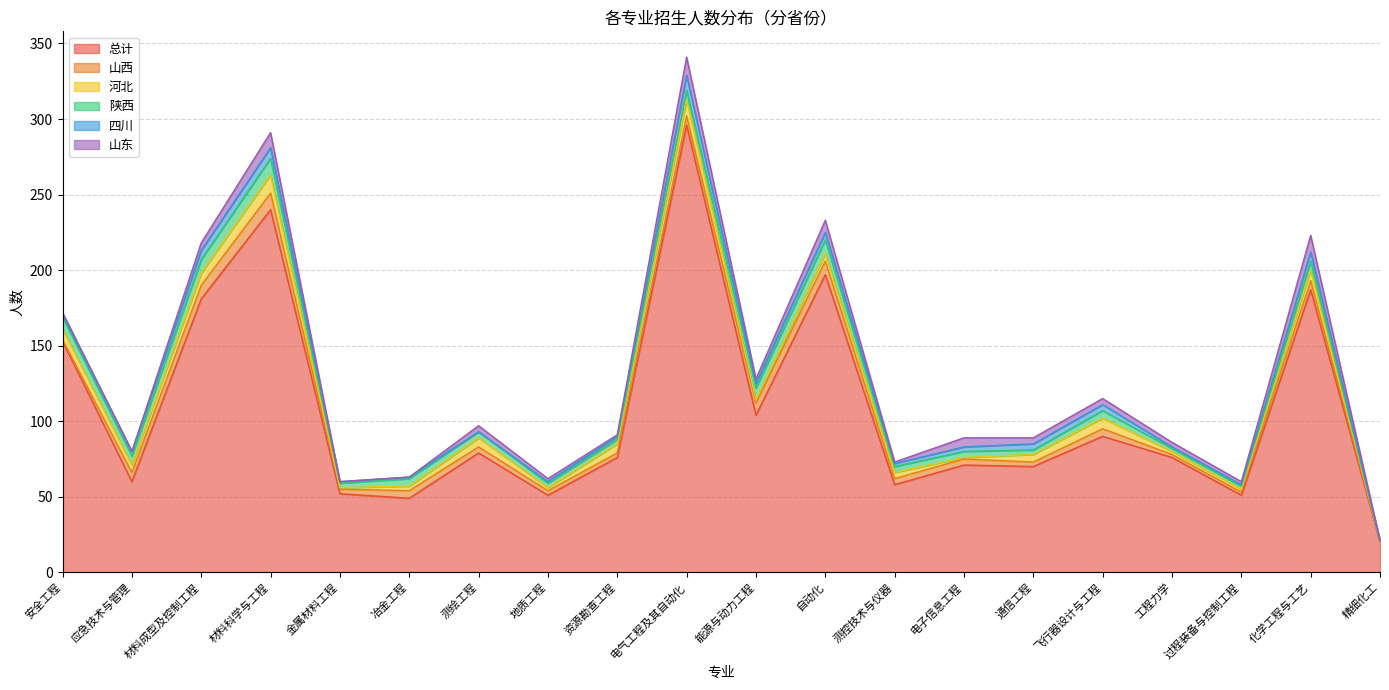

How many interior local valleys does the 四川 series have?

3